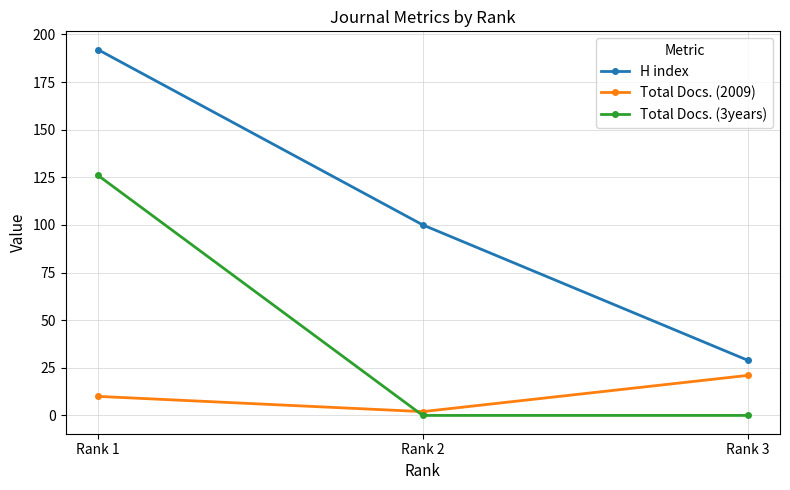

What is the minimum value for H index?

29